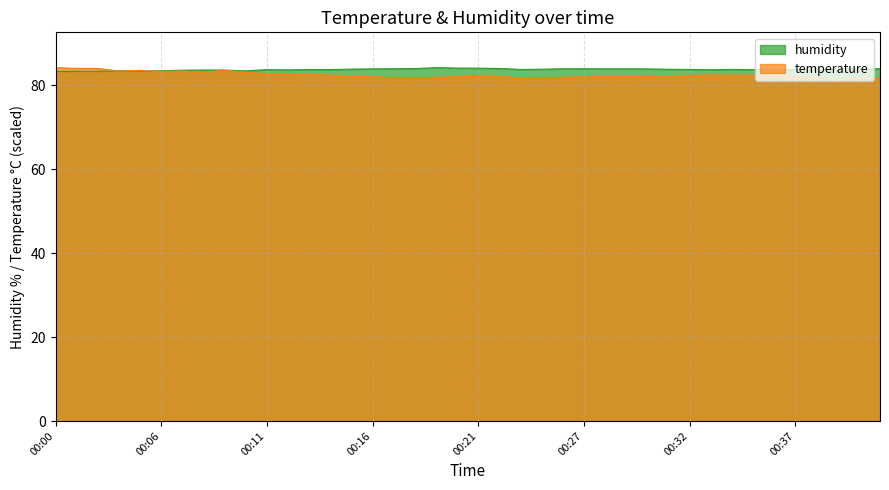

In humidity, how many points are lower than both neighbors (excluding endpoints)?

8